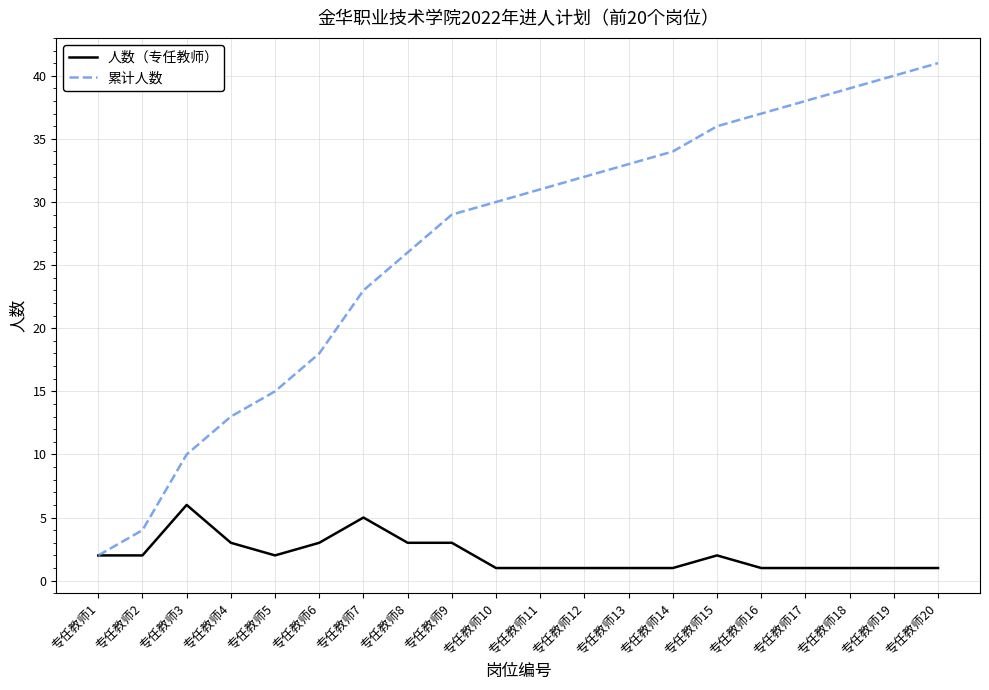

What is the maximum value for 人数（专任教师）?

6